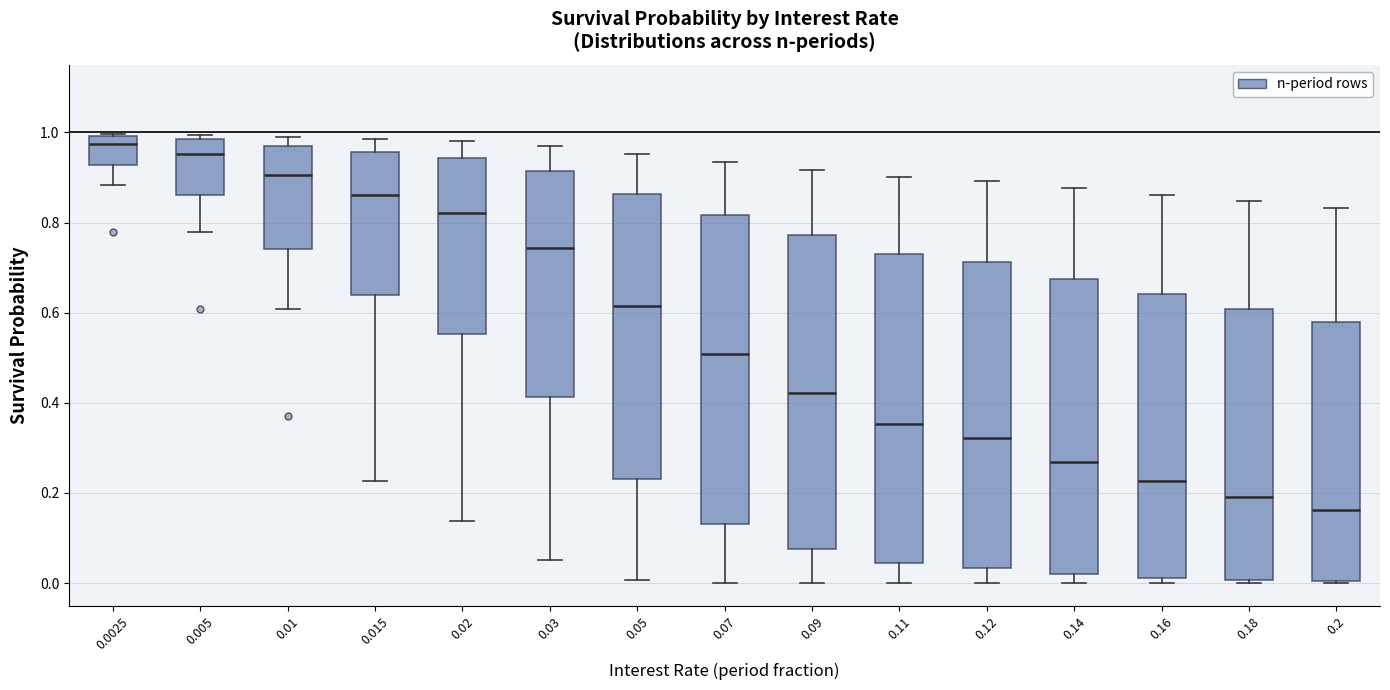

Reading left to right, read every box against the y-axis: the position of its median line, the range the box covers, and the ends of its whiskers. The values are not printed on the chart, so give them approximately, as read against the axis.

0.0025: median 0.98, box 0.92 to 1.00, whiskers 0.88 to 1.00
0.005: median 0.96, box 0.86 to 0.98, whiskers 0.78 to 1.00
0.01: median 0.90, box 0.74 to 0.98, whiskers 0.60 to 1.00
0.015: median 0.86, box 0.64 to 0.96, whiskers 0.22 to 0.98
0.02: median 0.82, box 0.56 to 0.94, whiskers 0.14 to 0.98
0.03: median 0.74, box 0.42 to 0.92, whiskers 0.06 to 0.98
0.05: median 0.62, box 0.24 to 0.86, whiskers 0.00 to 0.96
0.07: median 0.50, box 0.14 to 0.82, whiskers 0.00 to 0.94
0.09: median 0.42, box 0.08 to 0.78, whiskers 0.00 to 0.92
0.11: median 0.36, box 0.04 to 0.74, whiskers 0.00 to 0.90
0.12: median 0.32, box 0.04 to 0.72, whiskers 0.00 to 0.90
0.14: median 0.26, box 0.02 to 0.68, whiskers 0.00 to 0.88
0.16: median 0.22, box 0.02 to 0.64, whiskers 0.00 to 0.86
0.18: median 0.20, box 0.00 to 0.60, whiskers 0.00 (just below the box's lower edge) to 0.84
0.2: median 0.16, box 0.00 to 0.58, whiskers 0.00 to 0.84